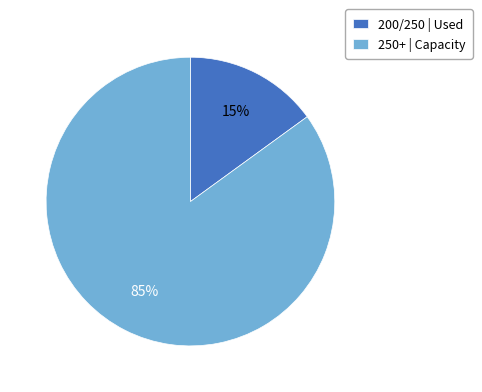

What is the largest slice in the pie chart?

250+